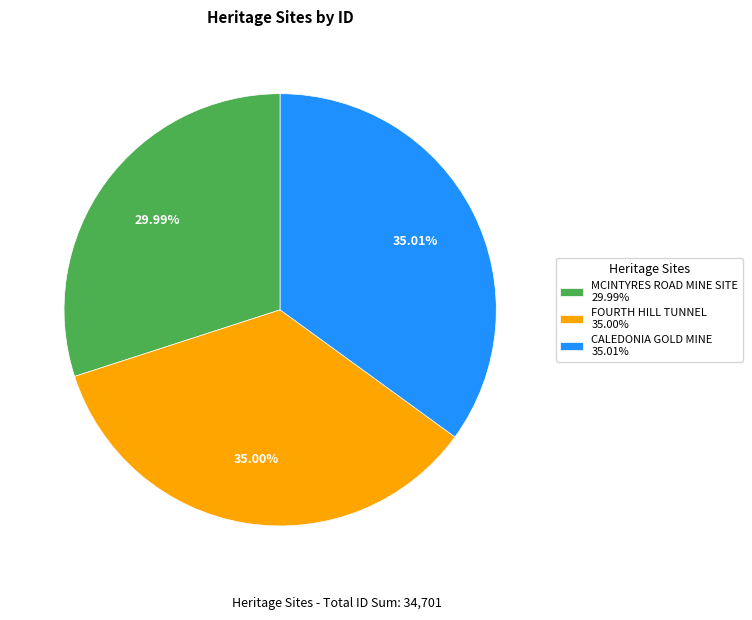

What is the smallest slice in the pie chart?

MCINTYRES ROAD MINE SITE